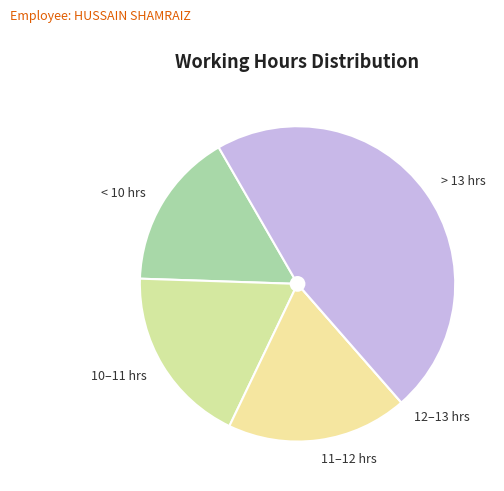

Between < 10 hrs and 10–11 hrs, which is larger?

10–11 hrs